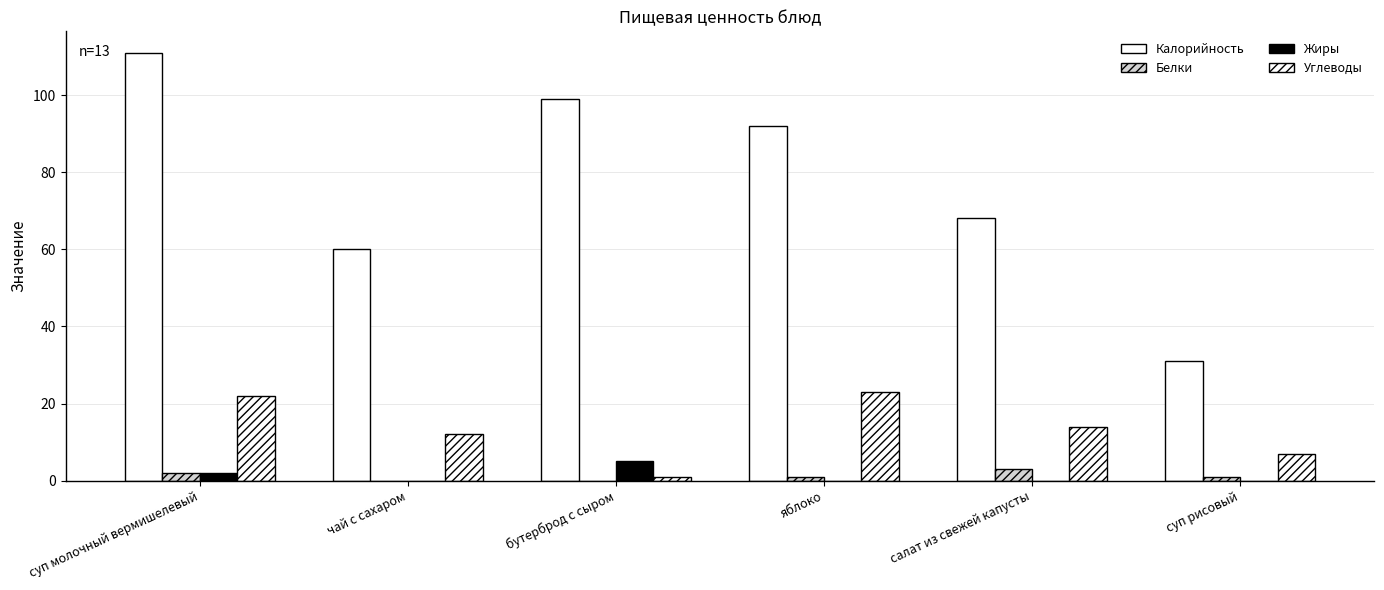

Reading left to right, list all the values displayed in this chart.

Калорийность: суп молочный вермишелевый=111	чай с сахаром=60	бутерброд с сыром=99	яблоко=92	салат из свежей капусты=68	суп рисовый=31
Белки: суп молочный вермишелевый=2	чай с сахаром=0	бутерброд с сыром=0	яблоко=1	салат из свежей капусты=3	суп рисовый=1
Жиры: суп молочный вермишелевый=2	чай с сахаром=0	бутерброд с сыром=5	яблоко=0	салат из свежей капусты=0	суп рисовый=0
Углеводы: суп молочный вермишелевый=22	чай с сахаром=12	бутерброд с сыром=1	яблоко=23	салат из свежей капусты=14	суп рисовый=7